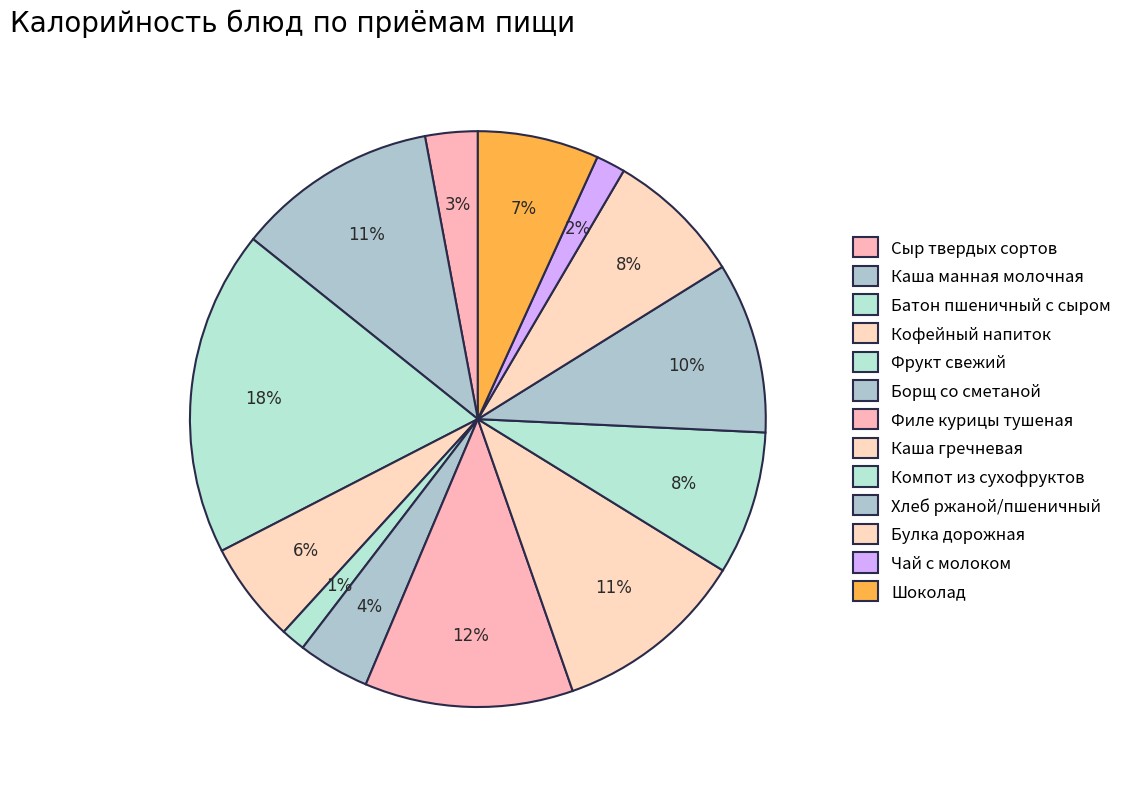

What is the largest slice in the pie chart?

Батон пшеничный с сыром